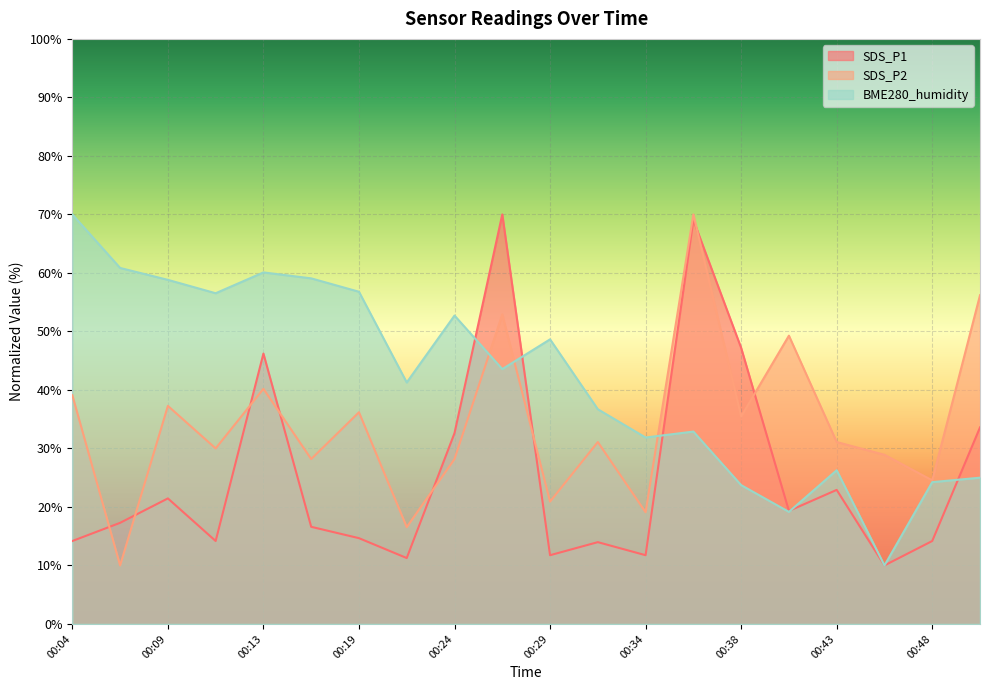

Between which two adjacent categories do SDS_P1 and SDS_P2 first intersect?

00:04 and 00:06